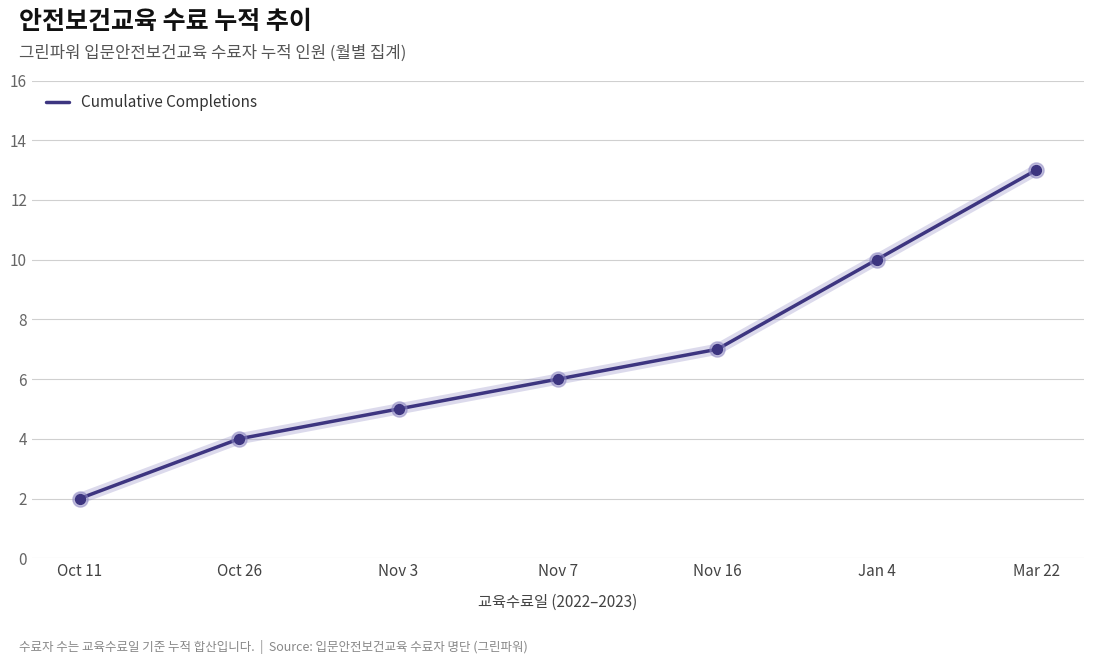

Which has a higher value, Nov 16 or Nov 7?

Nov 16